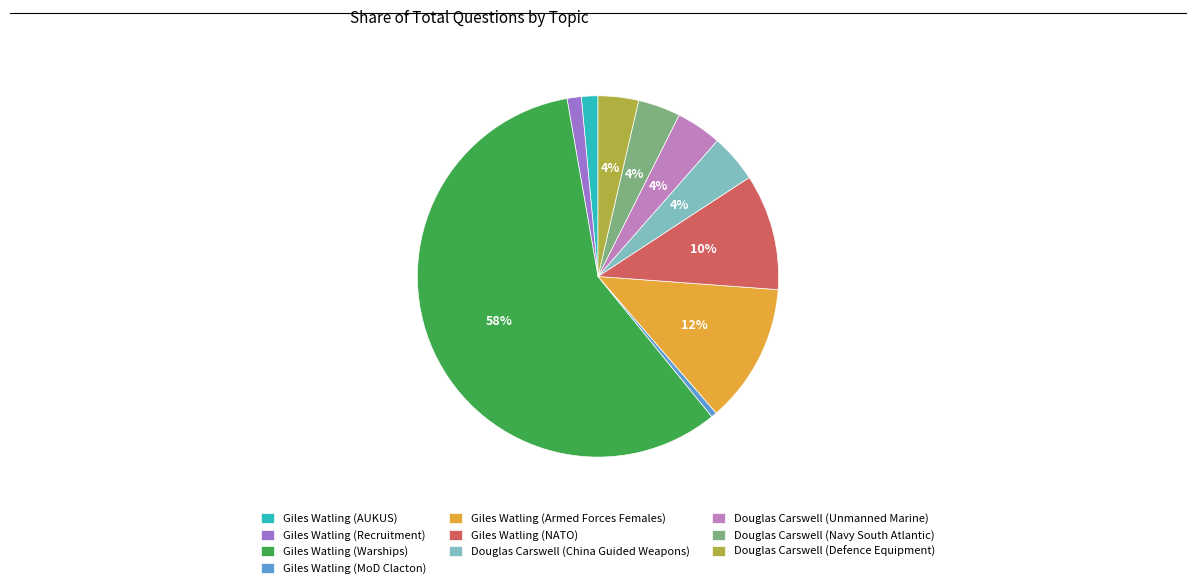

Combined, do Giles Watling (MoD Clacton) and Giles Watling (Warships) account for over 50%?

Yes